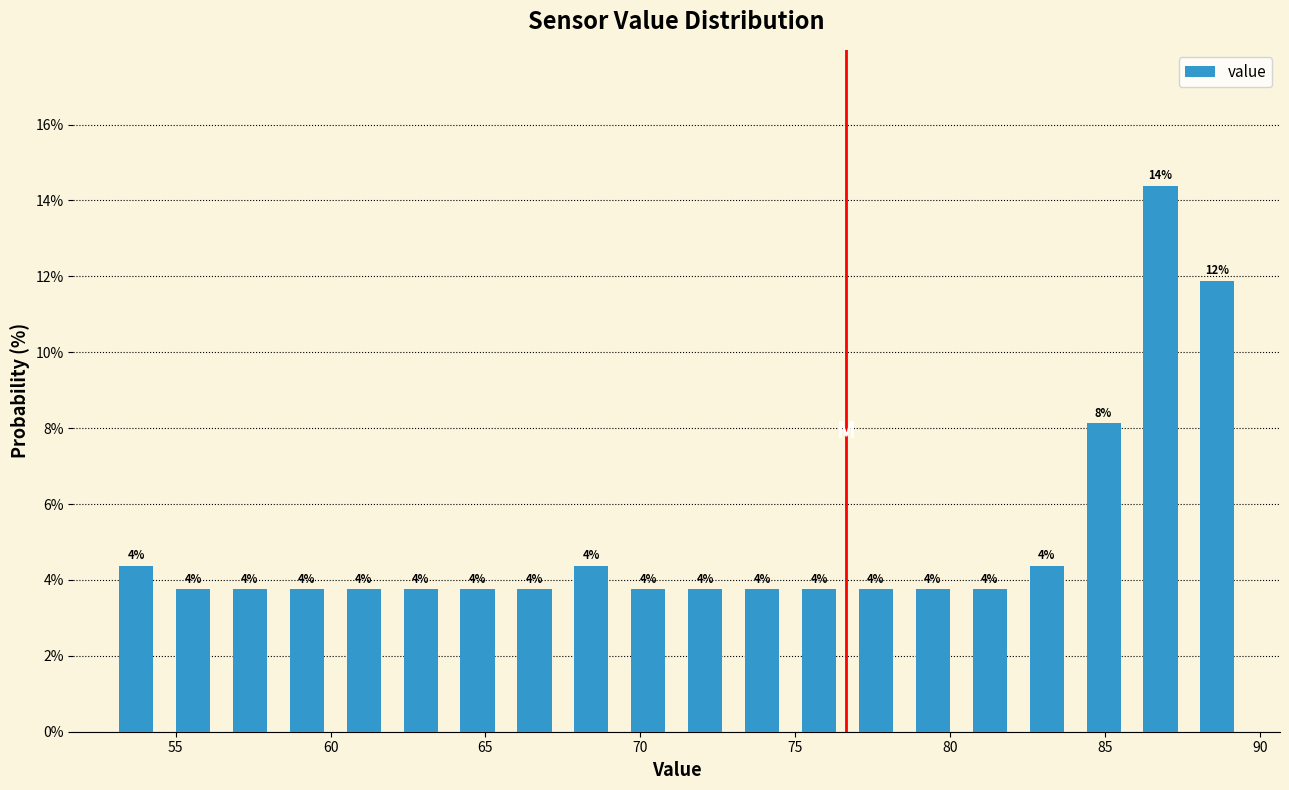

Around what value on the x-axis is the tallest bar? Give the approximate position of its centre, as read against the axis.

87.0